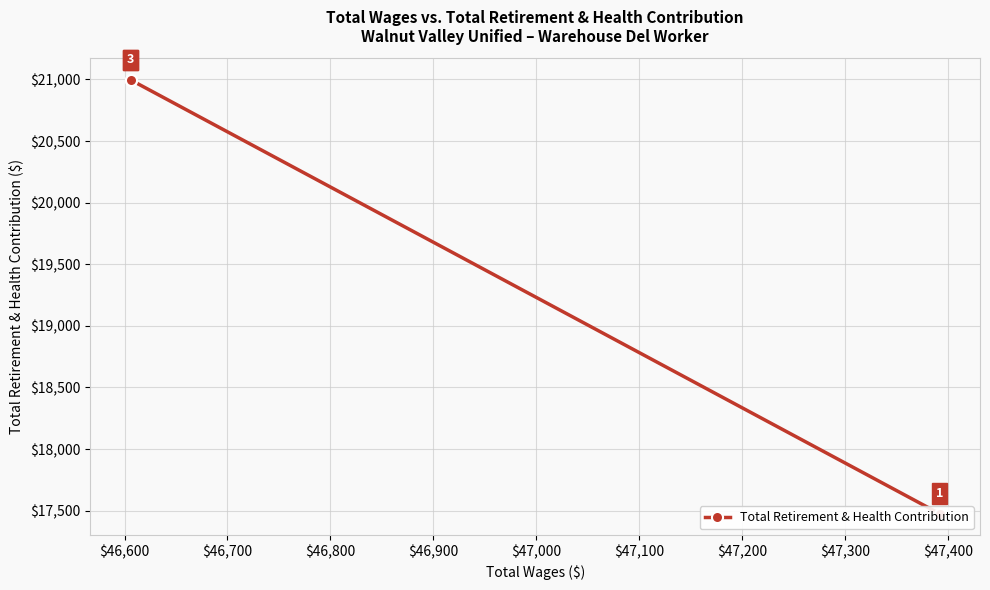

The value at $46,600 is 34722. True or false?

False